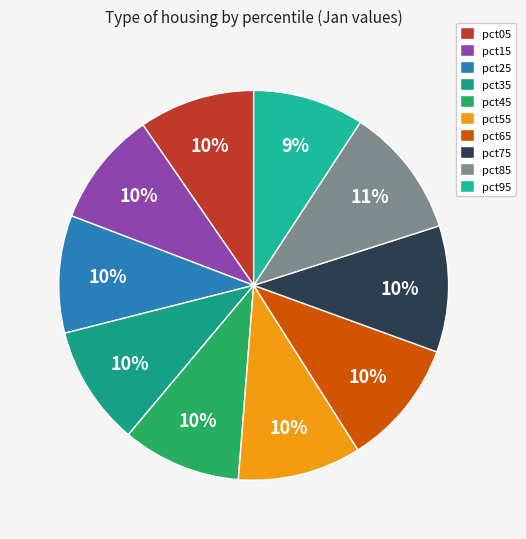

How many slices are in this pie chart?

10